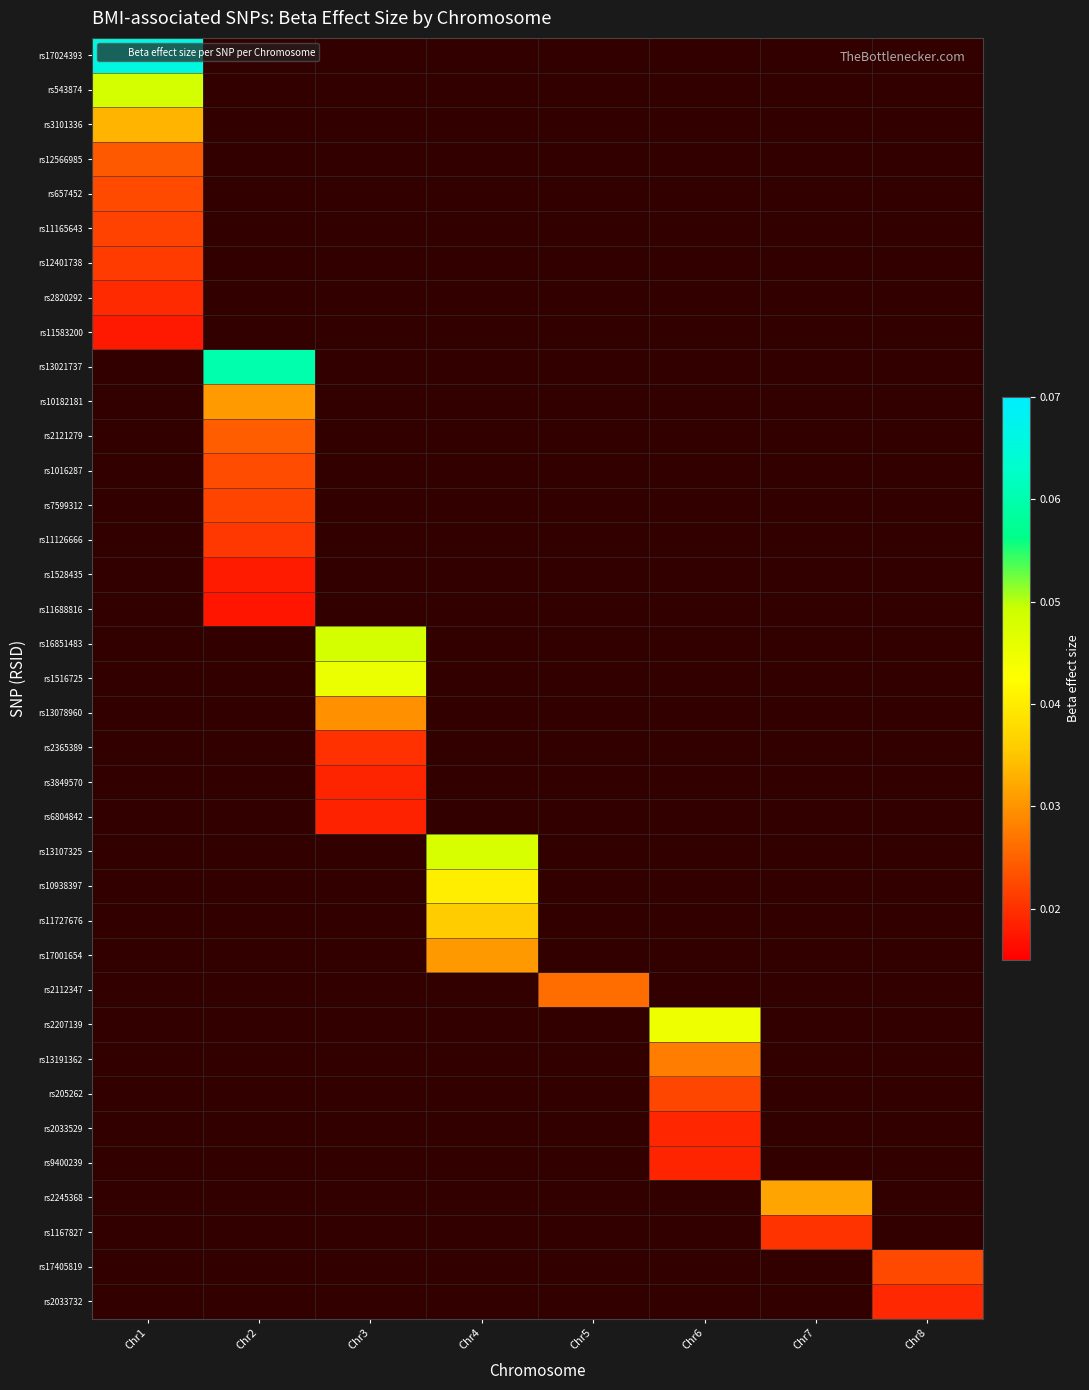

How many positive values does the rs12401738 series have?

1